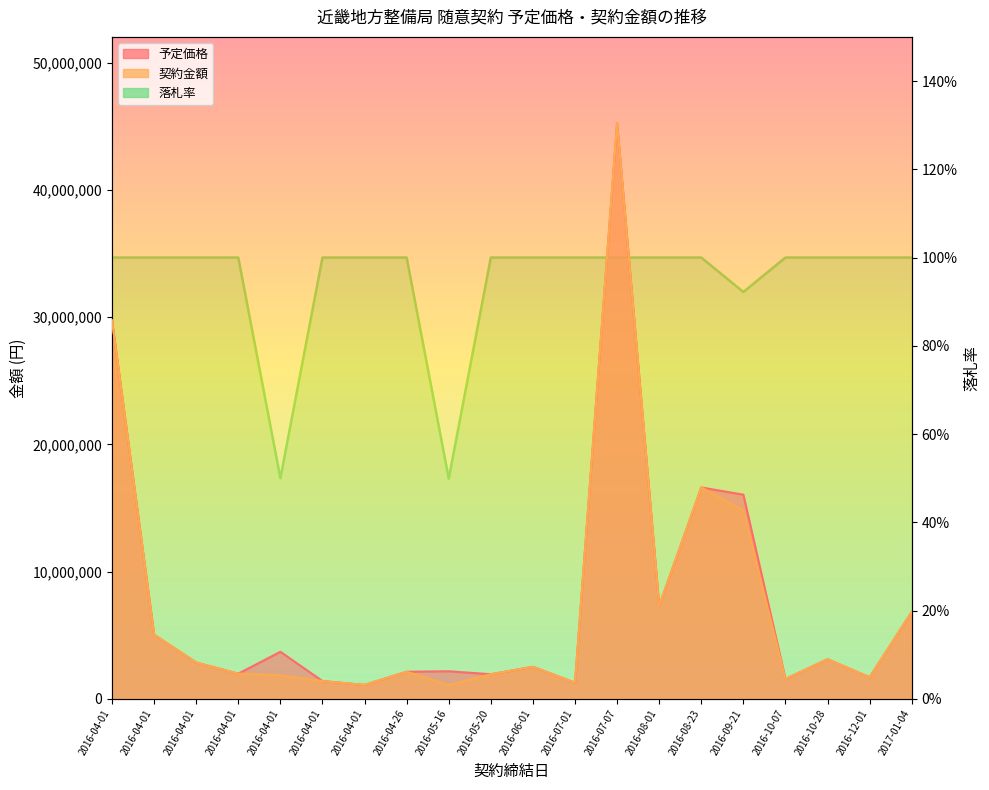

What value does the 予定価格 series have at 2016-04-01?

1400000.0